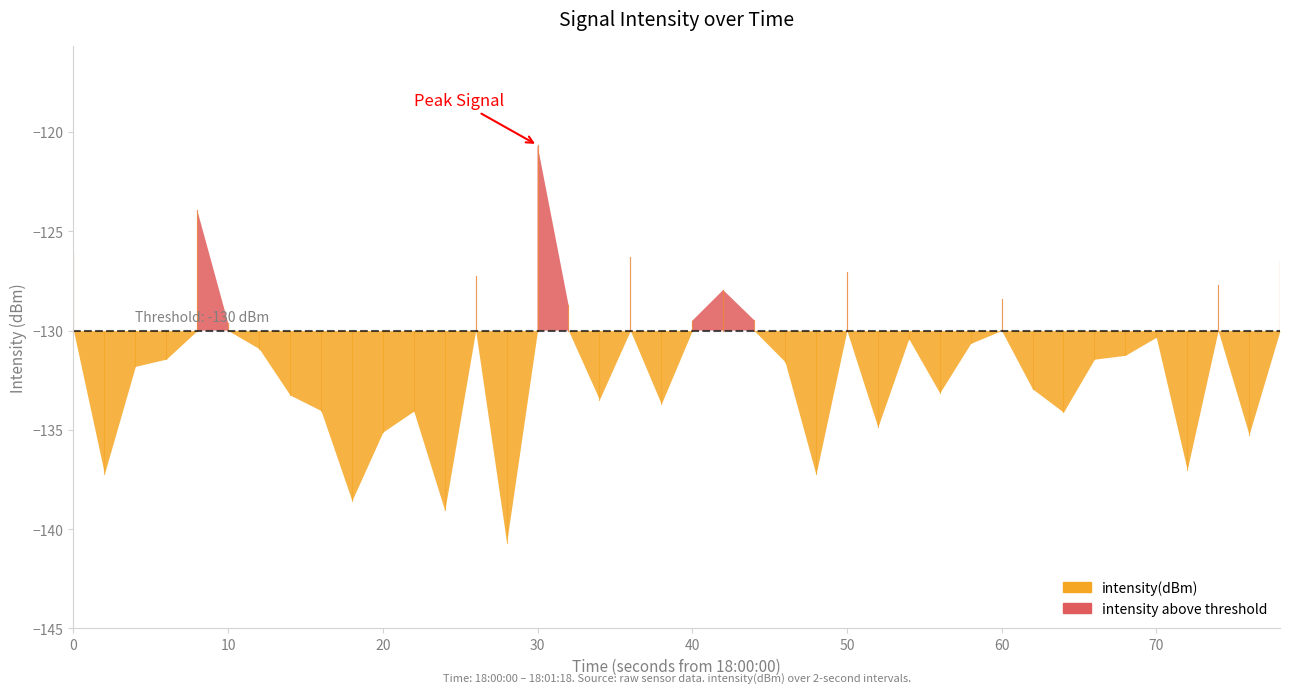

List the labels in order of value, largest first.

15, 4, 0, 18, 39, 25, 13, 37, 21, 30, 16, 22, 20, 5, 35, 27, 29, 6, 34, 3, 33, 23, 2, 31, 28, 7, 17, 19, 8, 11, 32, 26, 10, 38, 36, 1, 24, 9, 12, 14